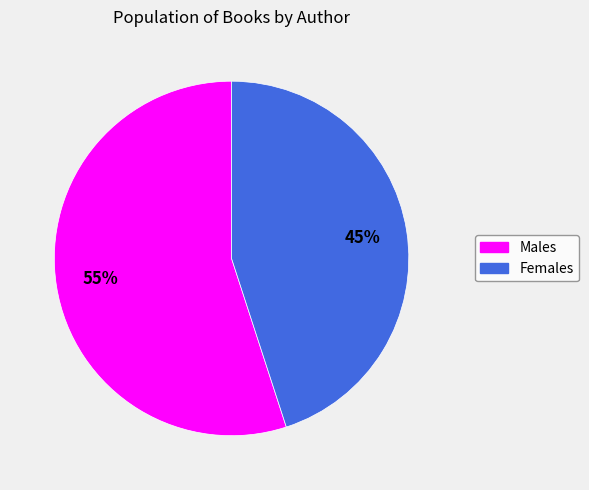

Approximately how many times larger is the value at Females compared to Males?

0.8